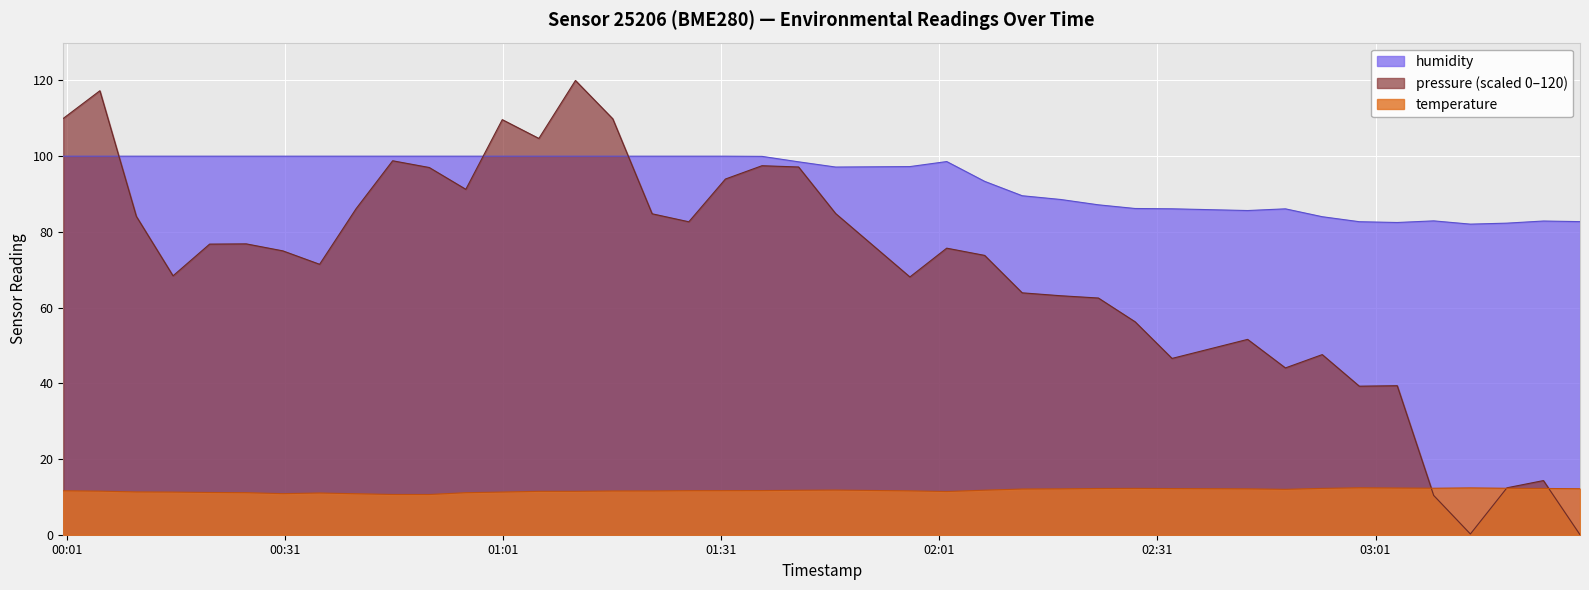

True or false: humidity has a value of 100.0 at 2023-03-14T00:20:35.

True